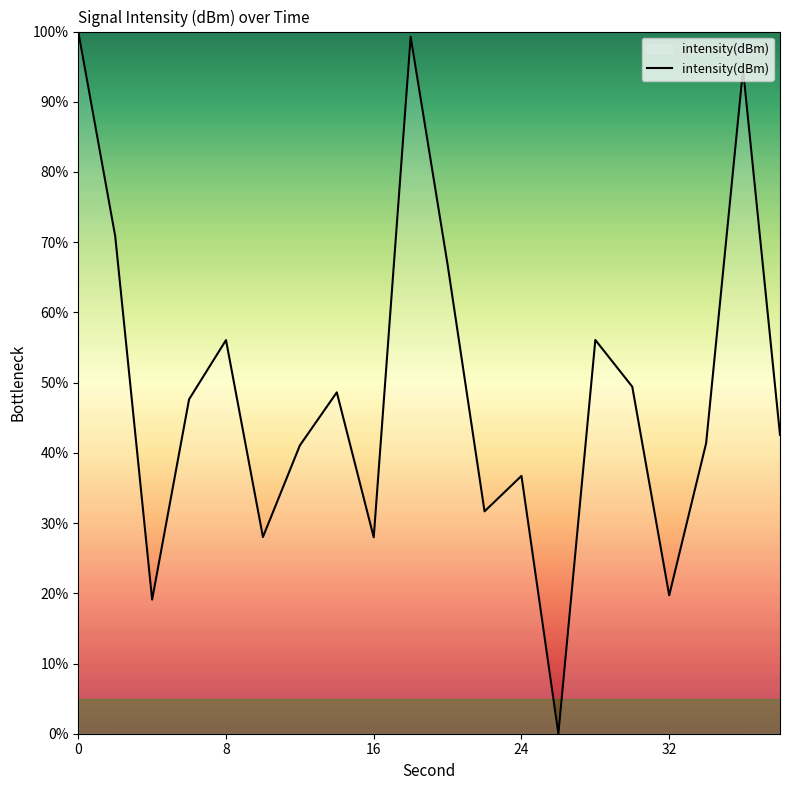

What is the greatest value displayed?

100.0